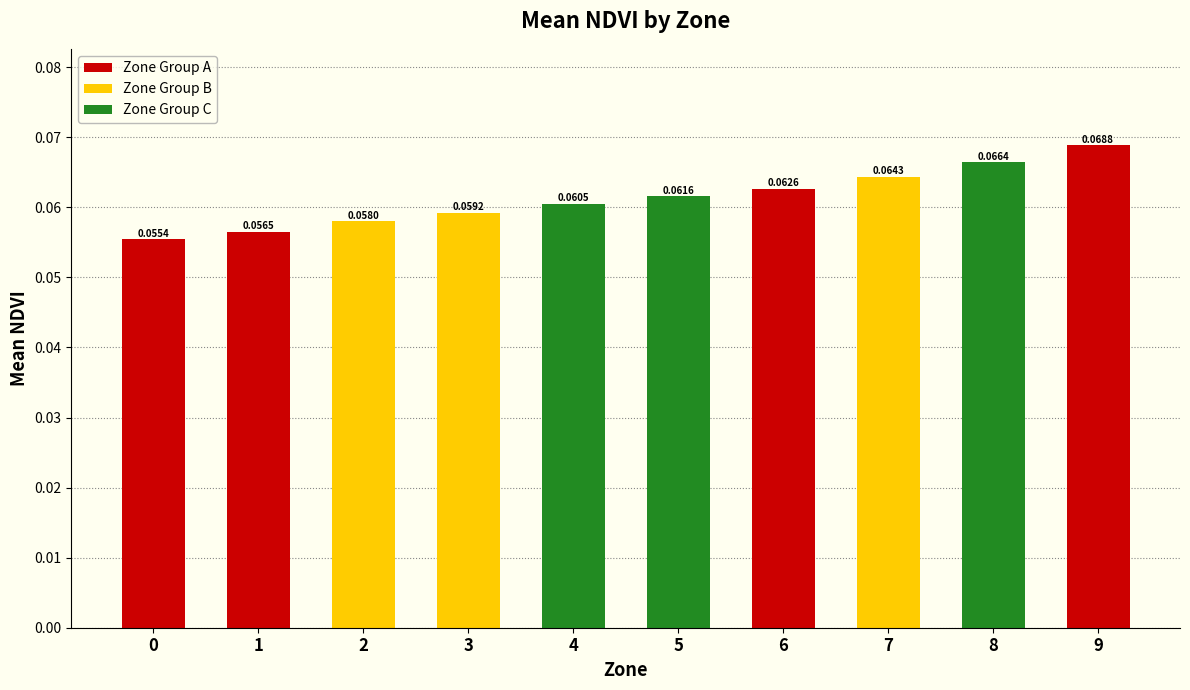

What is the sum of all values?

0.6